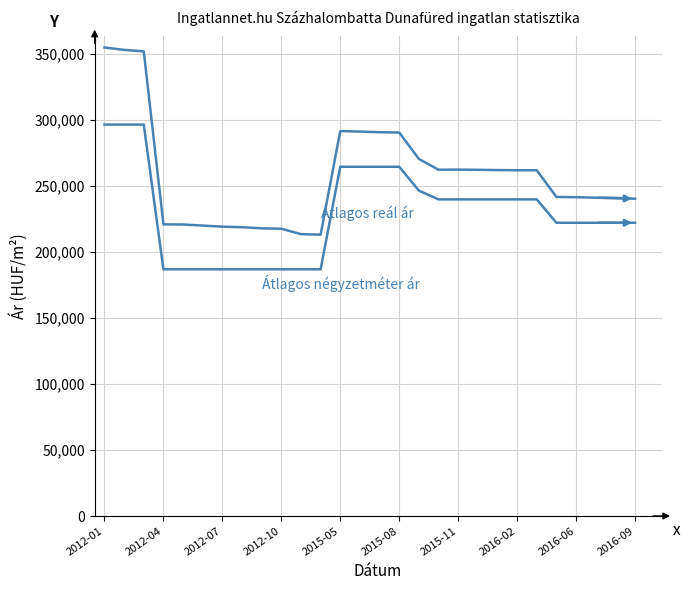

How many lines are shown in the chart?

2